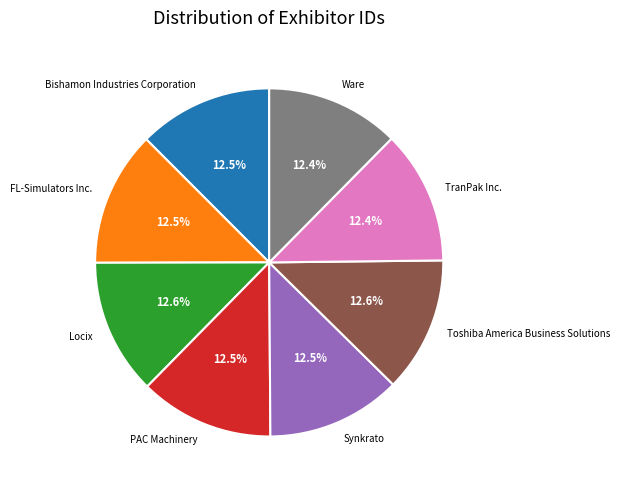

Is there a majority slice in this chart?

No